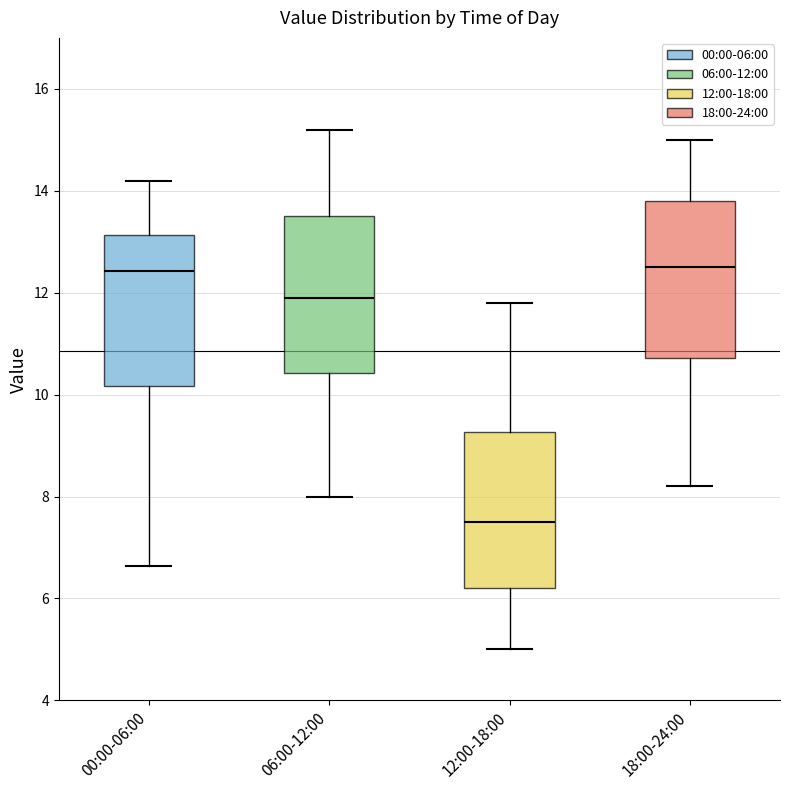

Which box has the lowest median line?

12:00-18:00